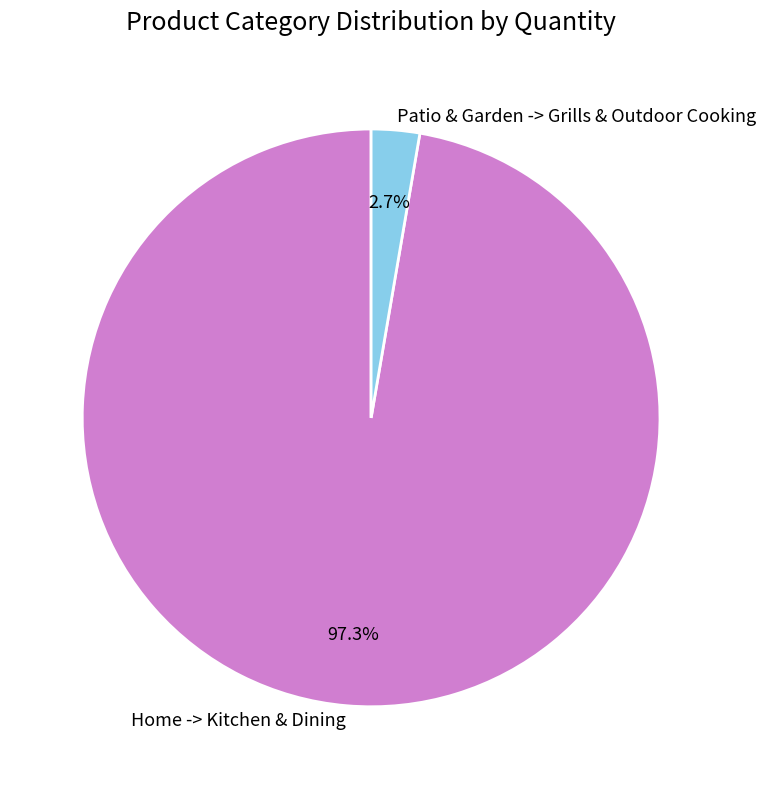

Which category accounts for the majority?

Home -> Kitchen & Dining